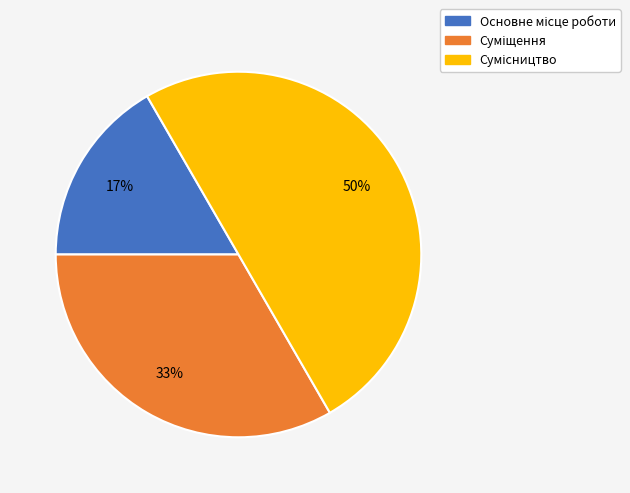

To the nearest percent, what is the average slice percentage?

33%